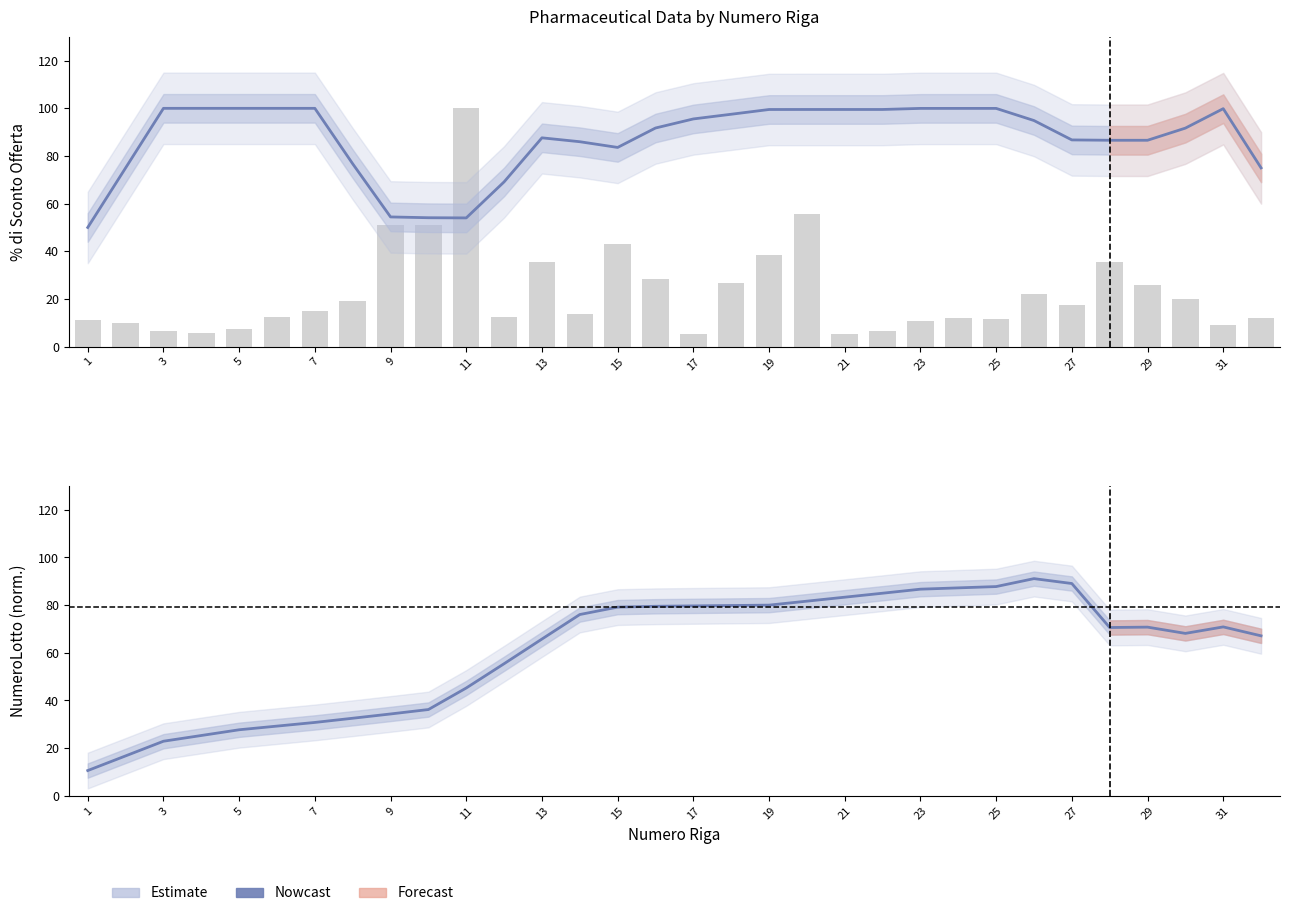

Which series has the largest total across all categories?

Estimate (% Sconto)